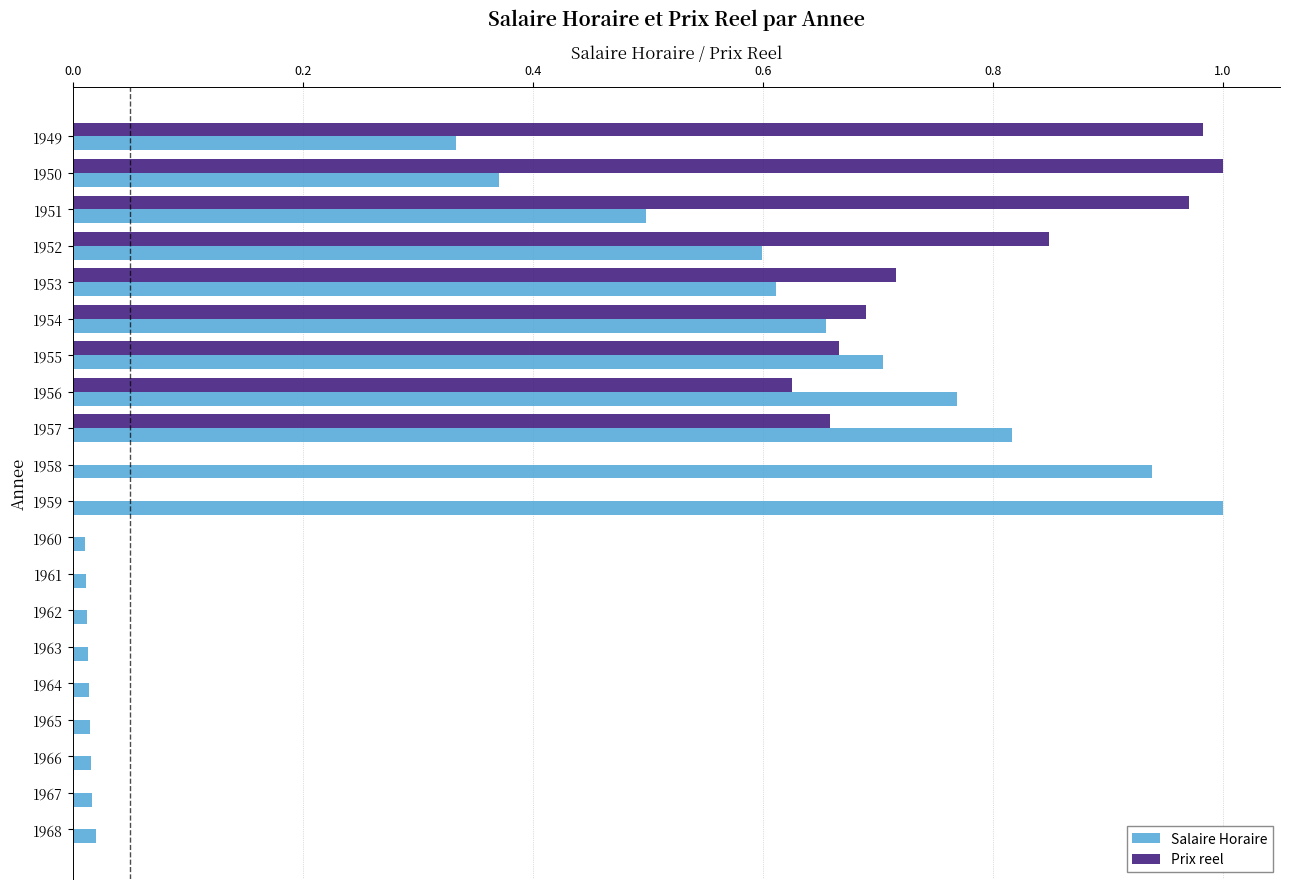

Is the value of Prix reel at 1957 greater than the value of Salaire Horaire at 1949?

Yes